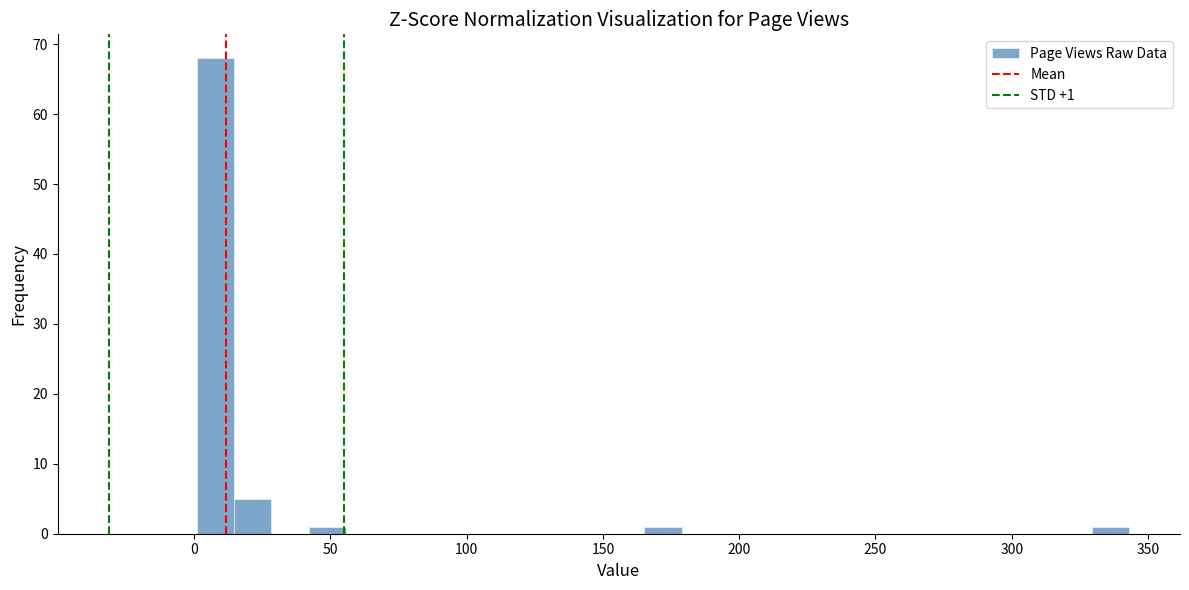

Around what value on the x-axis is the tallest bar? Give the approximate position of its centre, as read against the axis.

10